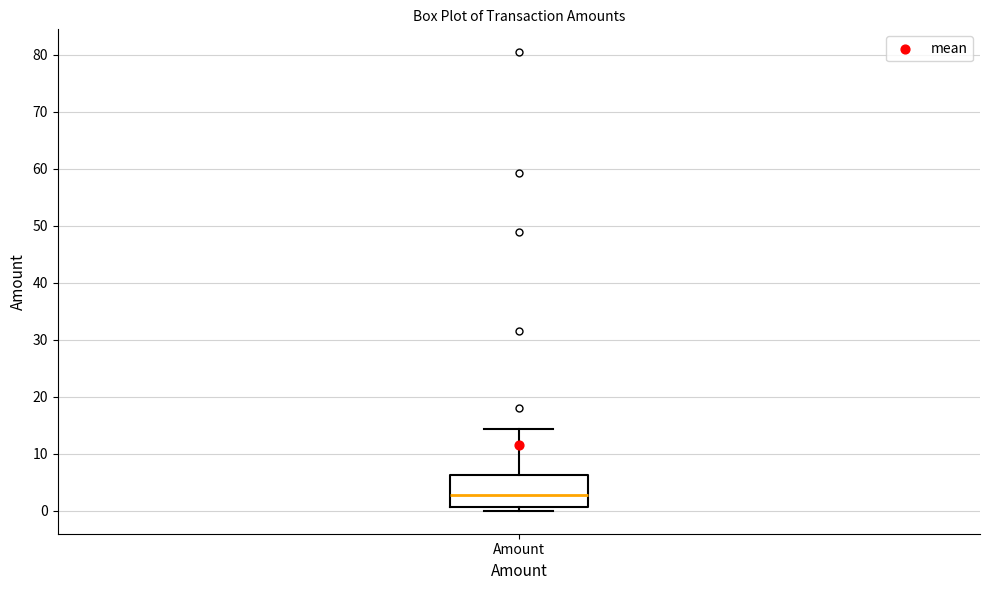

Read this box plot against the y-axis: the position of the median line, the range covered by the box, and the ends of both whiskers. The values are not printed on the chart, so give them approximately, as read against the axis.

median 3, box 1 to 6, whiskers 0 to 14